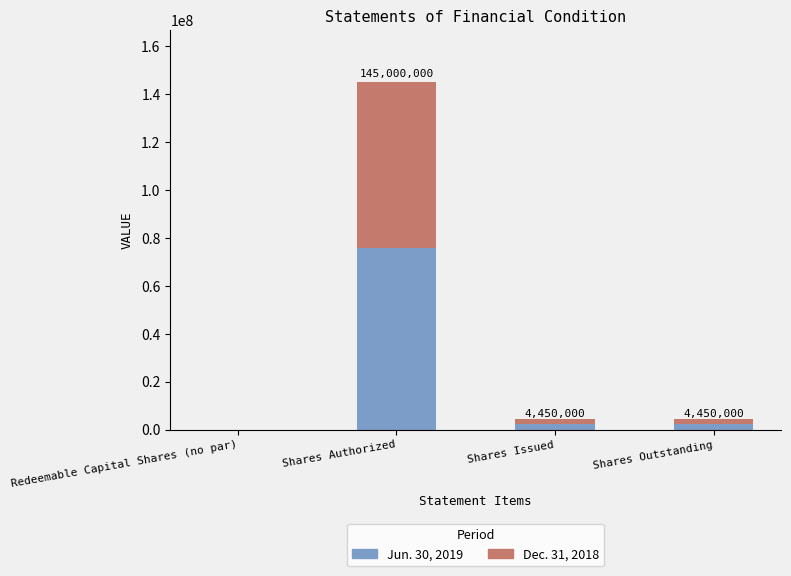

Are the bars horizontal?

No